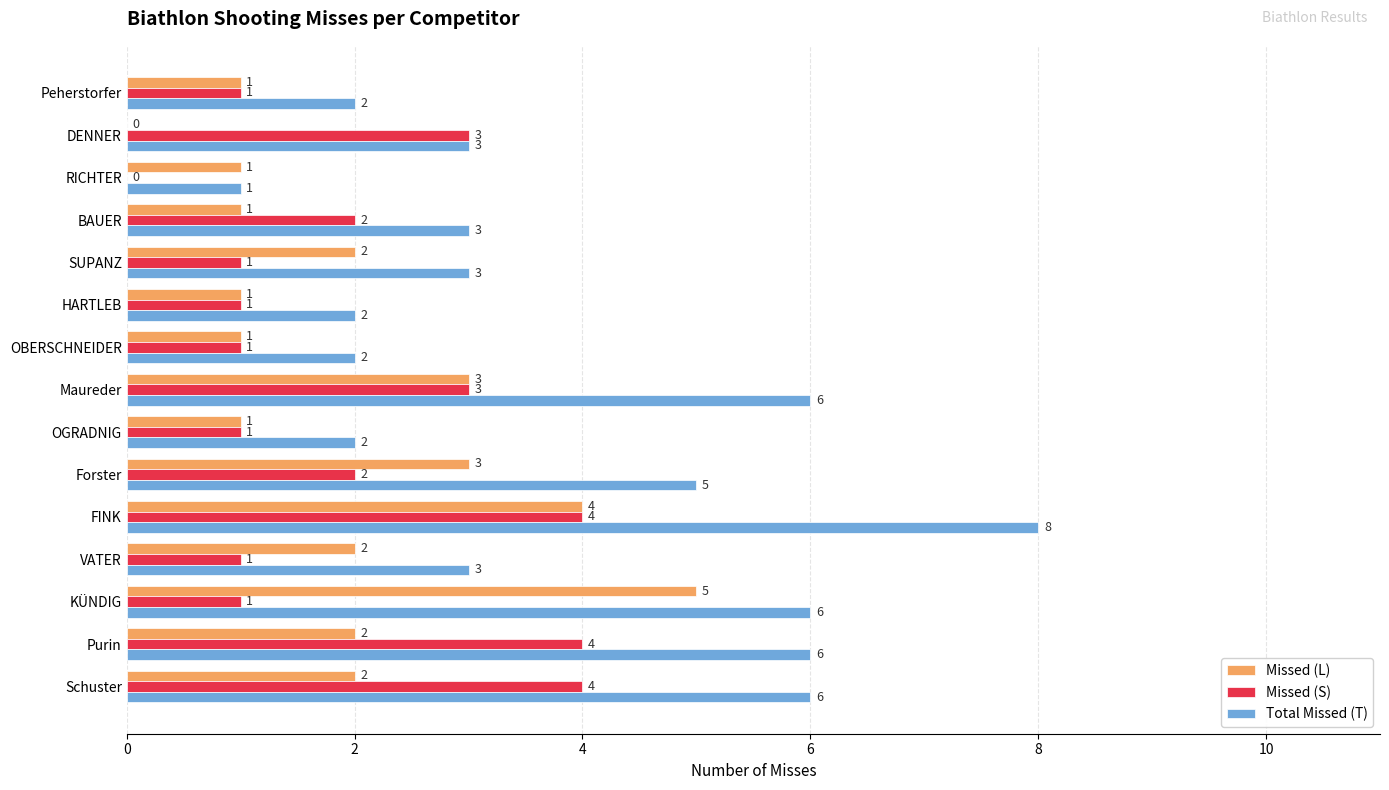

True or false: Total Missed (T) has a value of 2 at OGRADNIG.

True